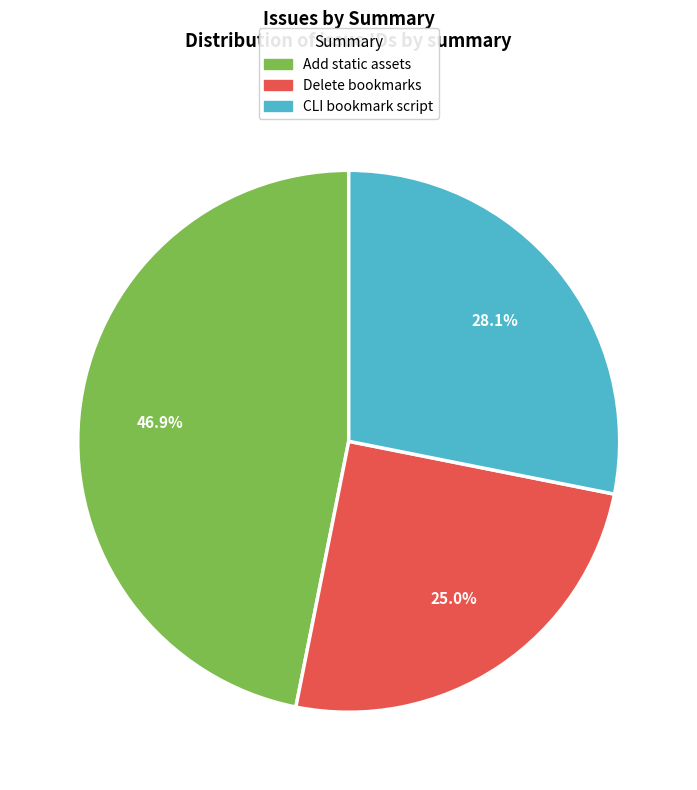

Is there any slice that represents more than half of the pie?

No